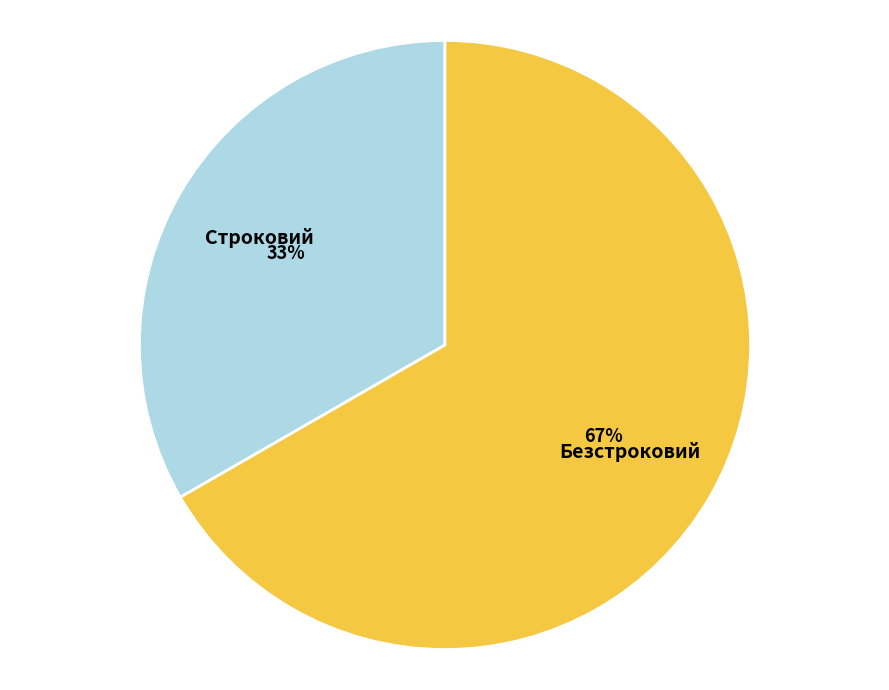

Is it true that Безстроковий is 81% of the pie?

False